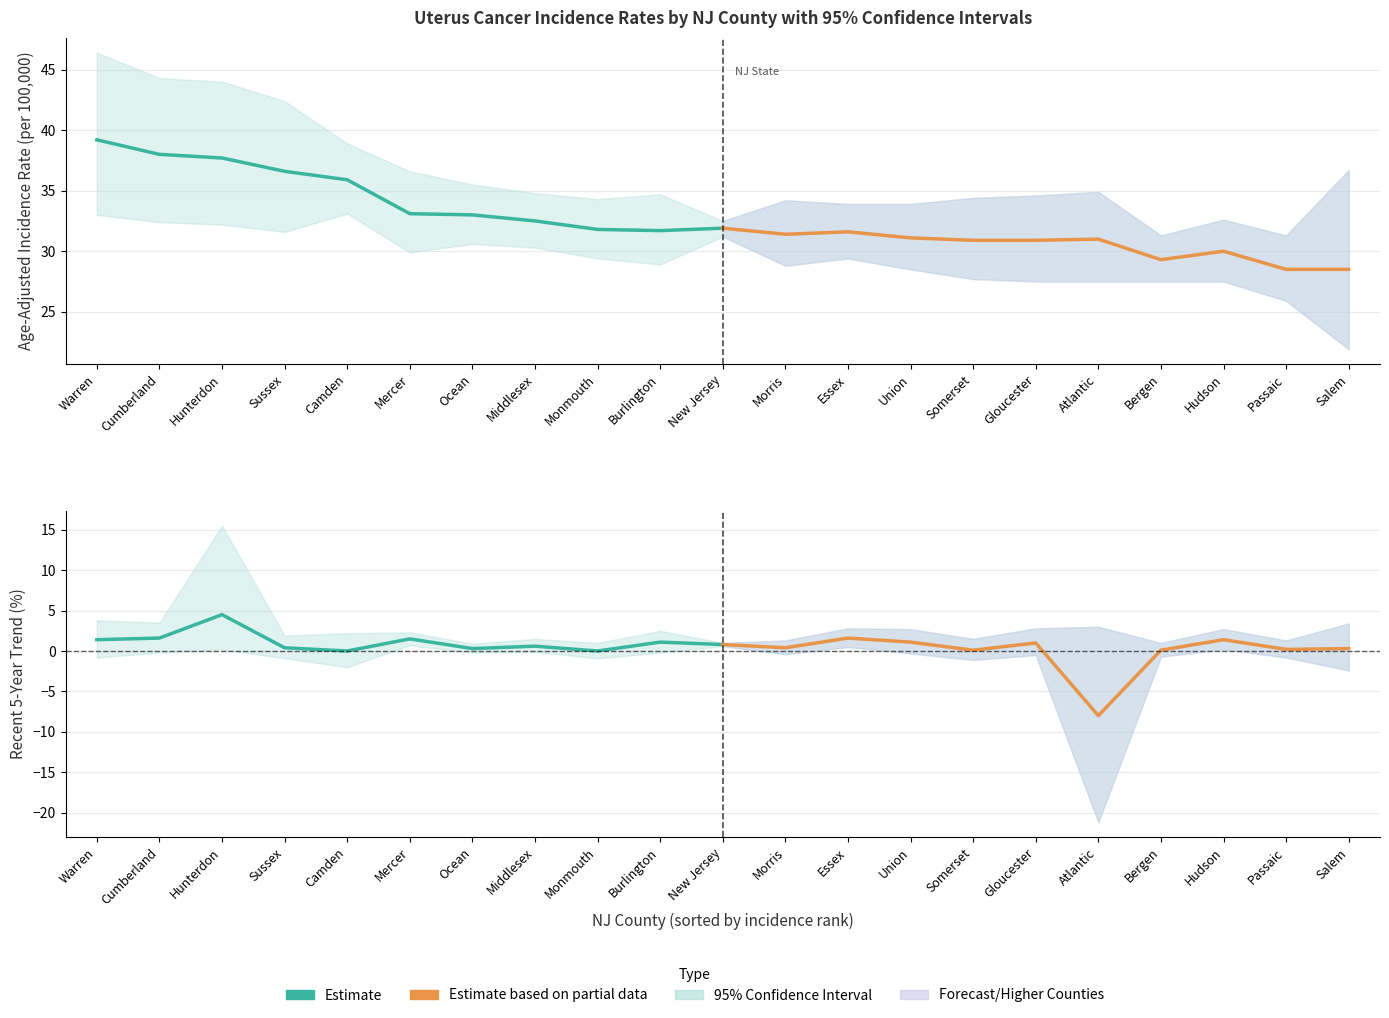

Which series changed the most between Camden and New Jersey?

Estimate